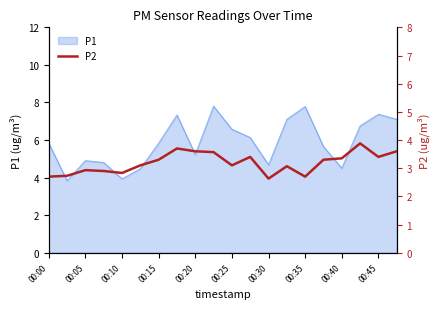

What is the minimum value for P1?

3.8